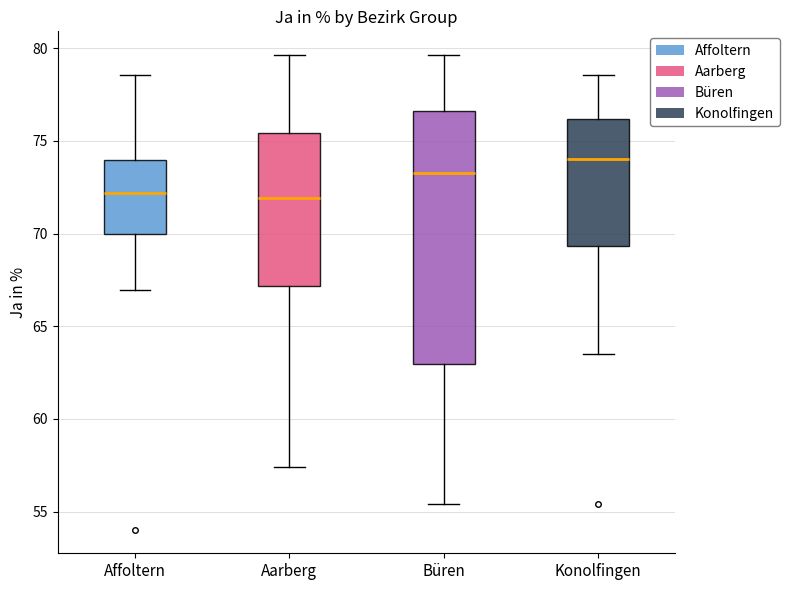

Where does the lower whisker of the box for Konolfingen end on the y-axis? The values are not printed on the chart, so give them approximately, as read against the axis.

63.5